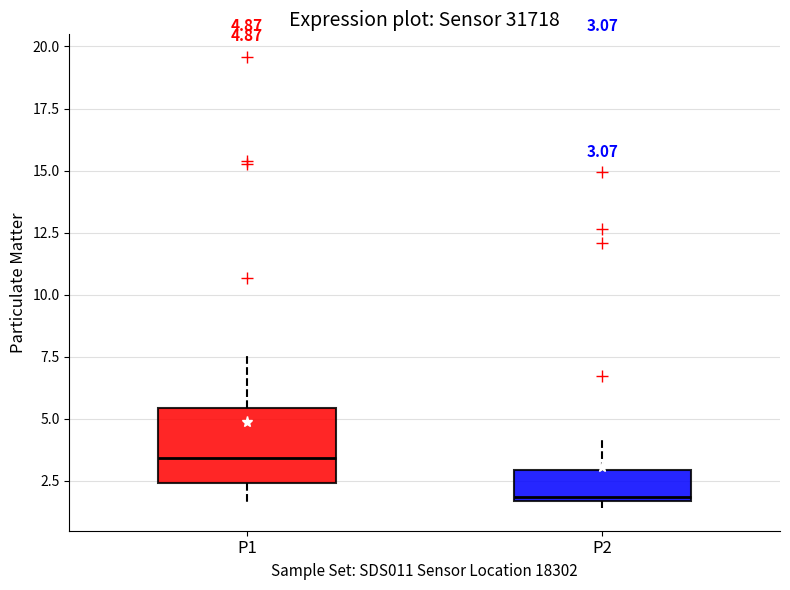

Comparing the boxes themselves (not the whiskers), which one is the tallest?

P1